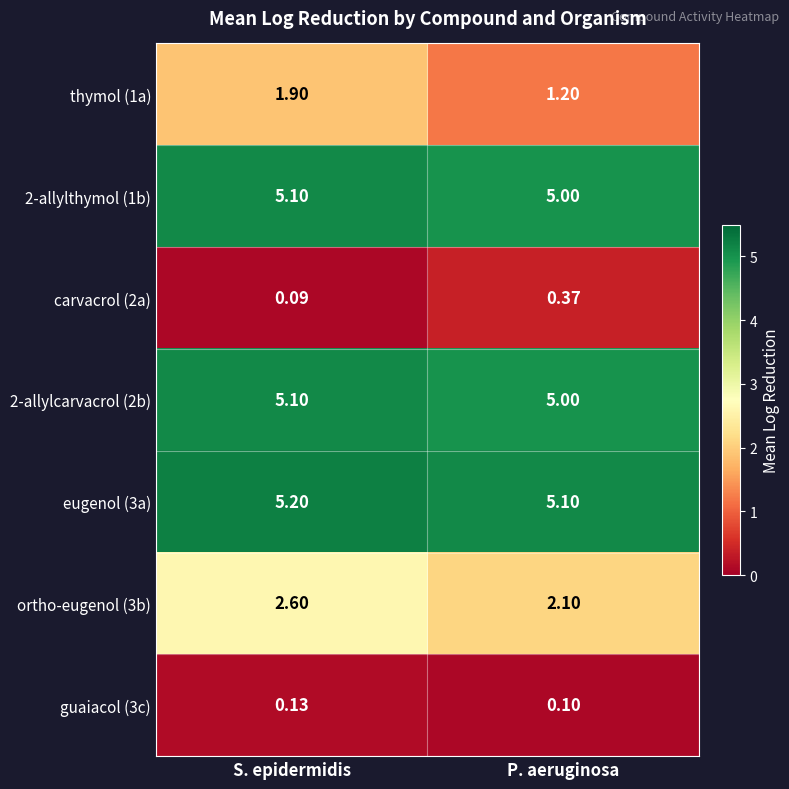

List the labels in order of thymol (1a) value, smallest first.

P. aeruginosa, S. epidermidis